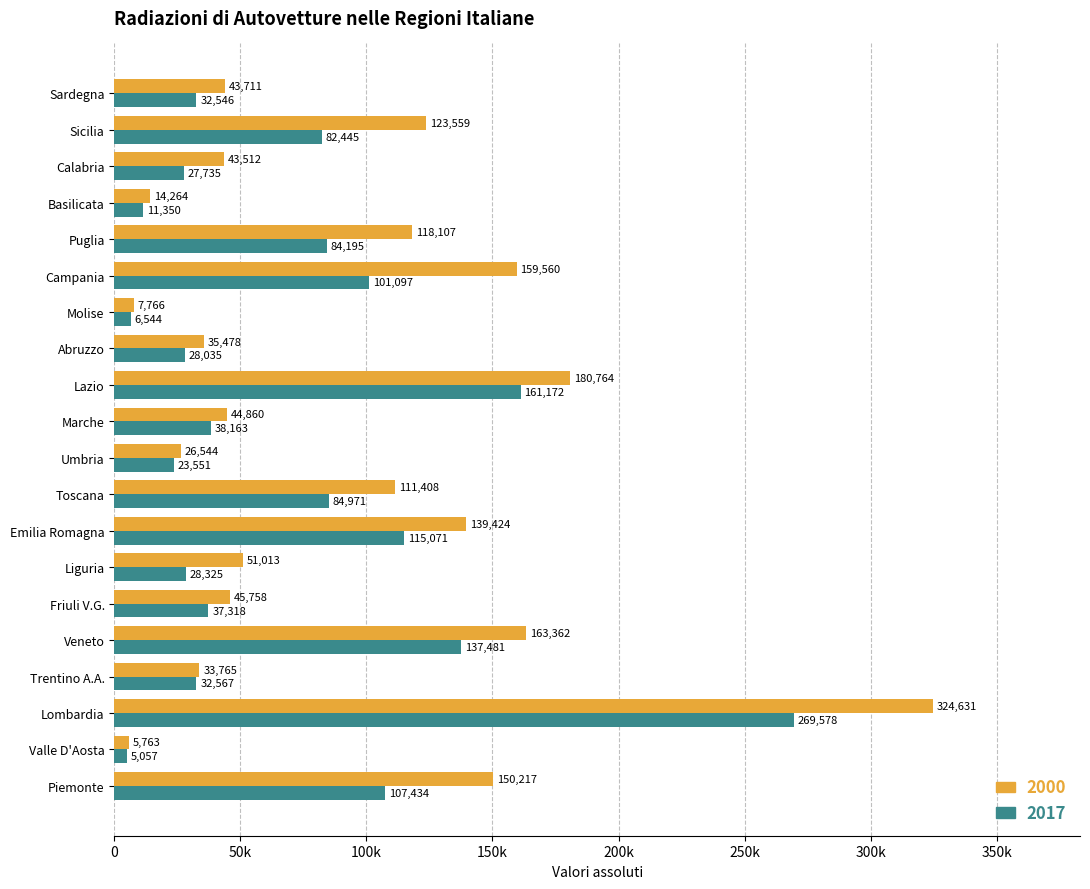

What are all the series names shown in the legend?

2000, 2017